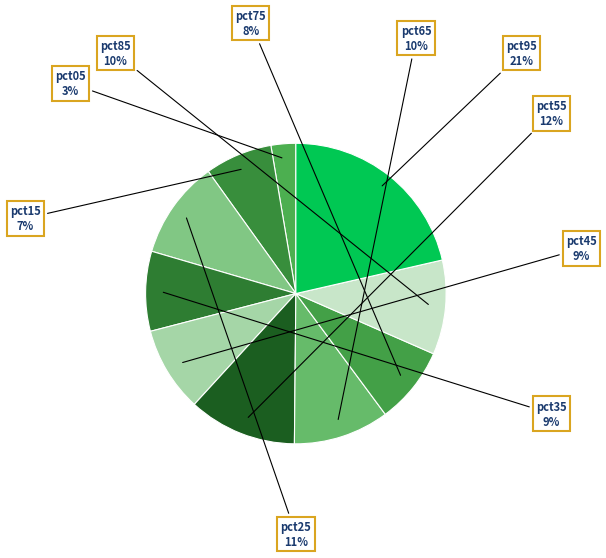

To the nearest percent, what is the average slice percentage?

10%